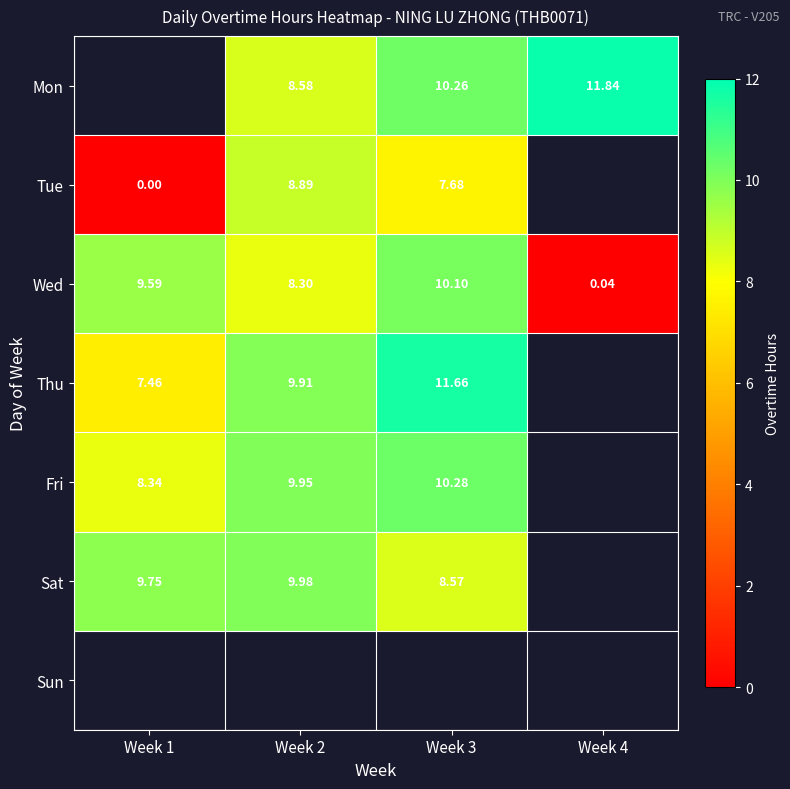

Is the value of Mon at Week 2 greater than the value of Sat at Week 3?

Yes